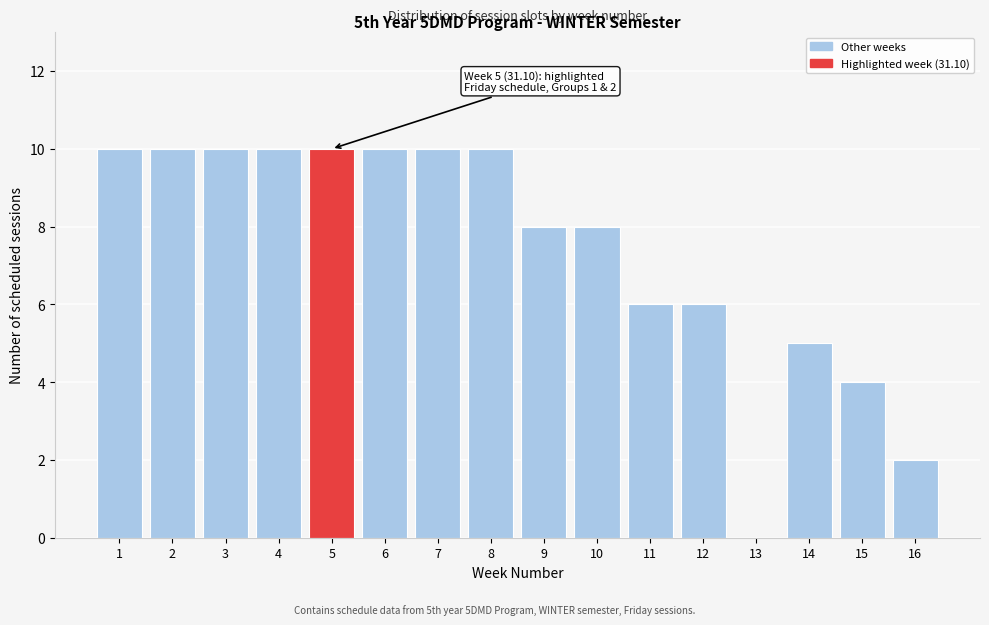

Reading right to left, extract all data points from this chart.

16=2	15=4	14=5	13=0	12=6	11=6	10=8	9=8	8=10	7=10	6=10	5=10	4=10	3=10	2=10	1=10